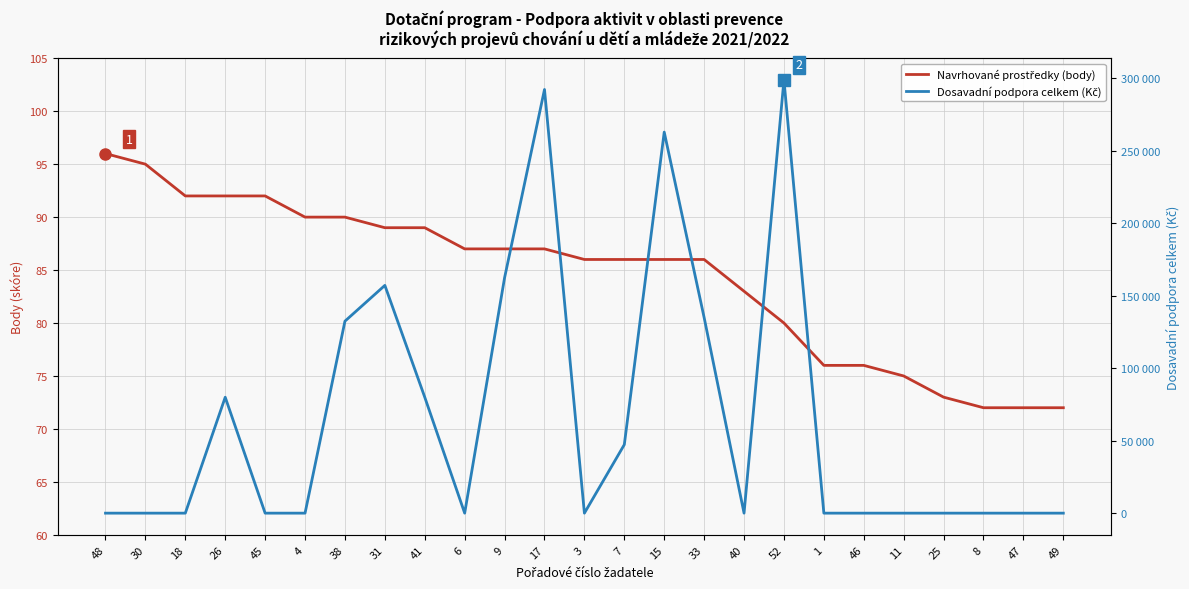

Is it true that Dosavadní podpora celkem (Kč) equals 133061 at 40?

False